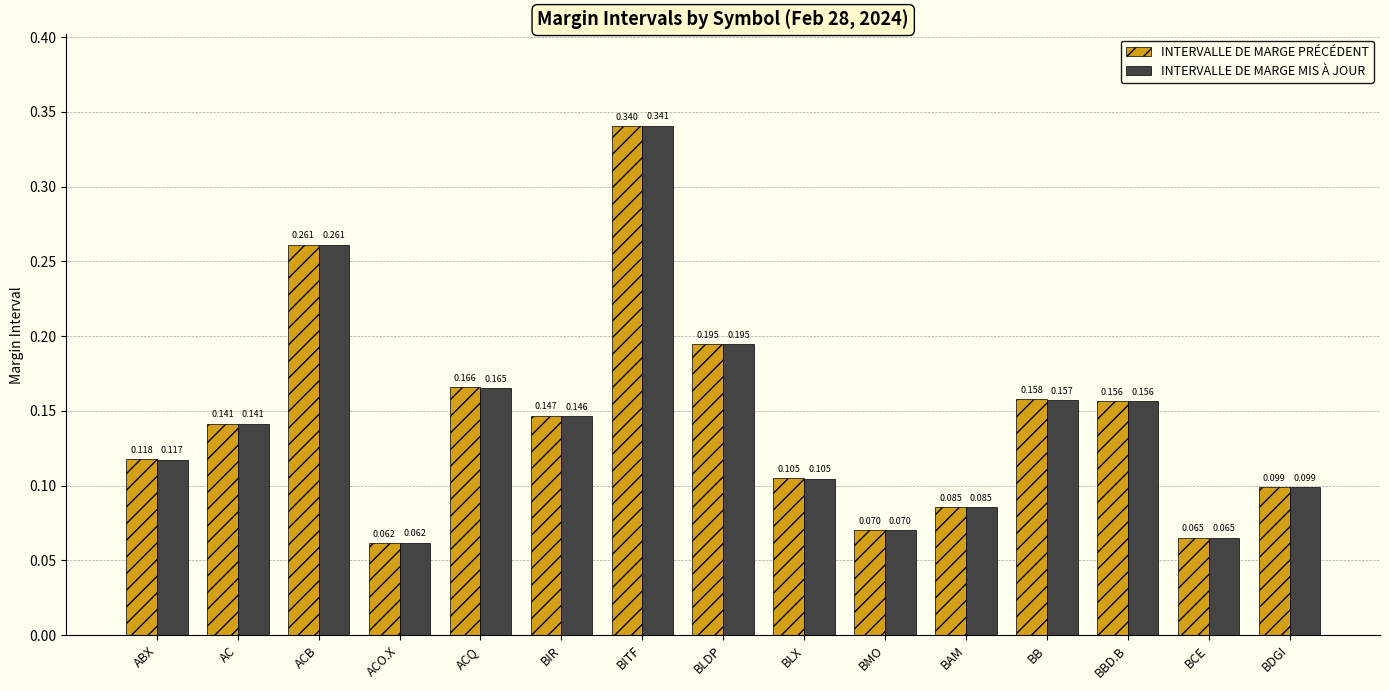

Is the value of INTERVALLE DE MARGE MIS À JOUR at ABX greater than the value of INTERVALLE DE MARGE PRÉCÉDENT at BLX?

Yes